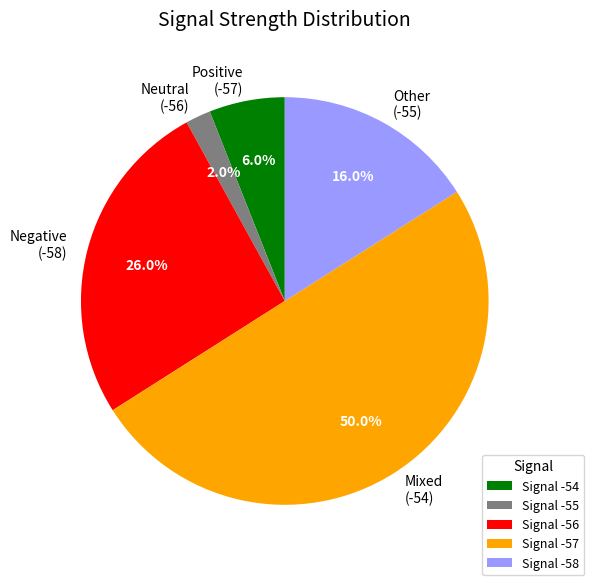

What is the ratio of the value at Negative (-58) to the value at Neutral (-56)?

13.0